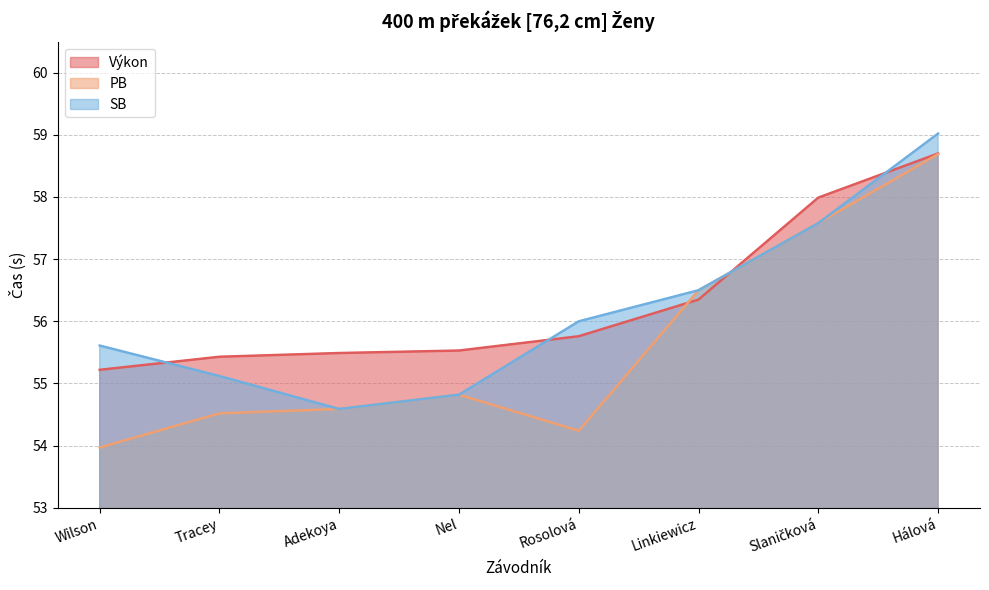

At which label does PB first exceed 54?

Tracey